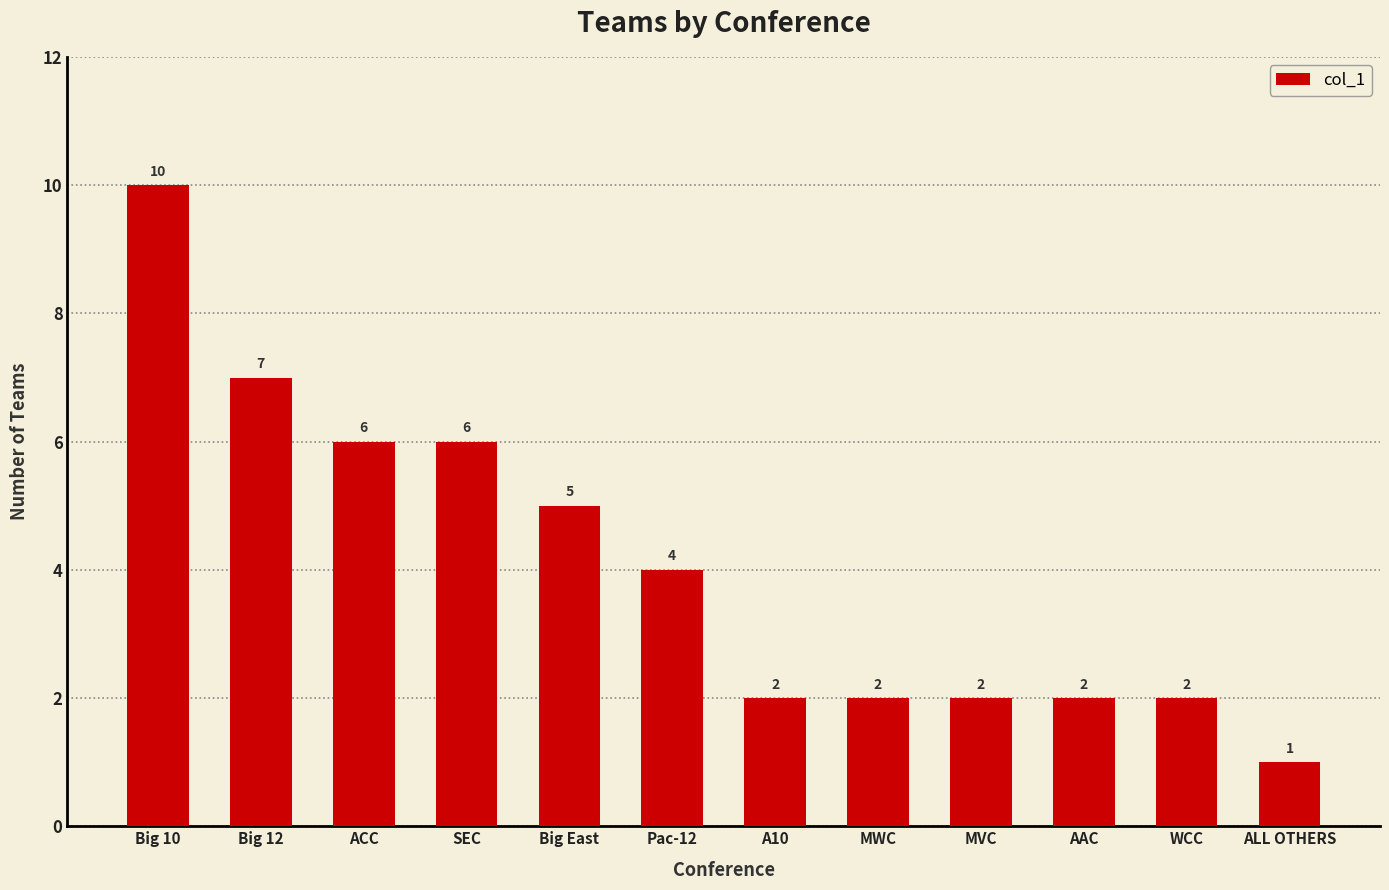

What position from the left is Pac-12?

6